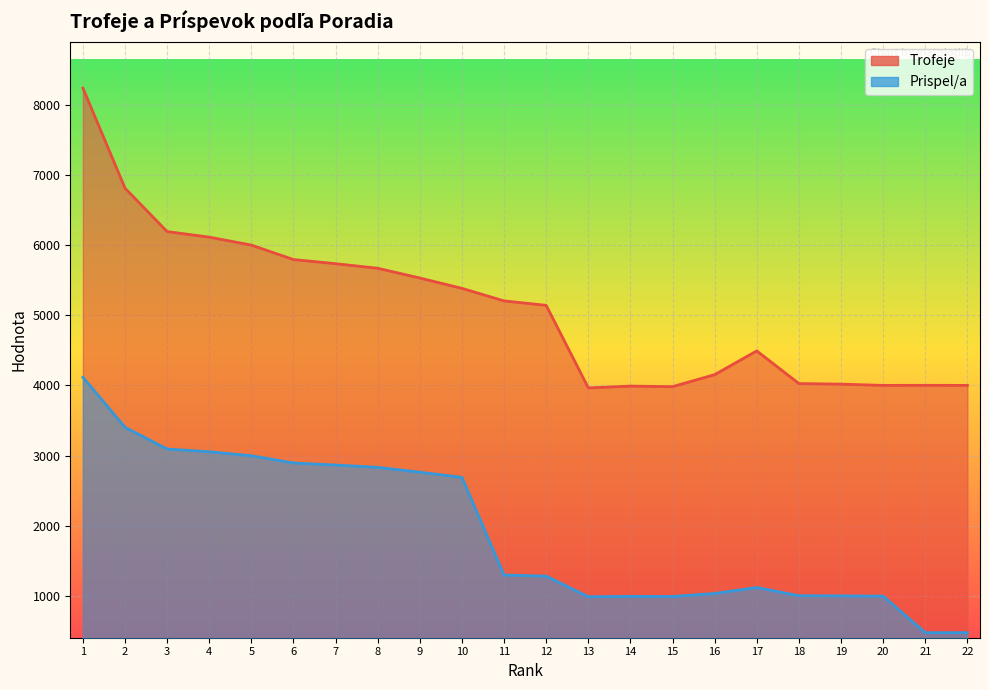

What is the sum of all Prispel/a values?

42424